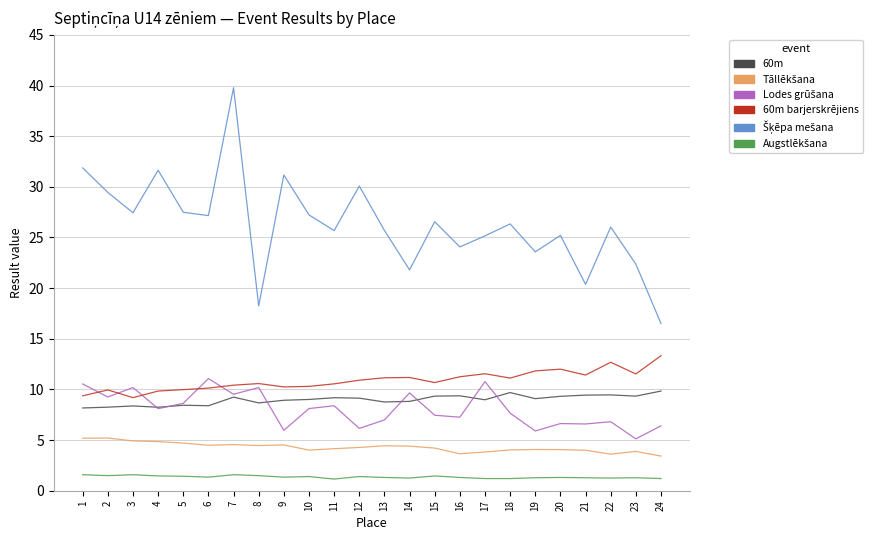

True or false: 60m barjerskrējiens has a value of 9.2 at 3.

True